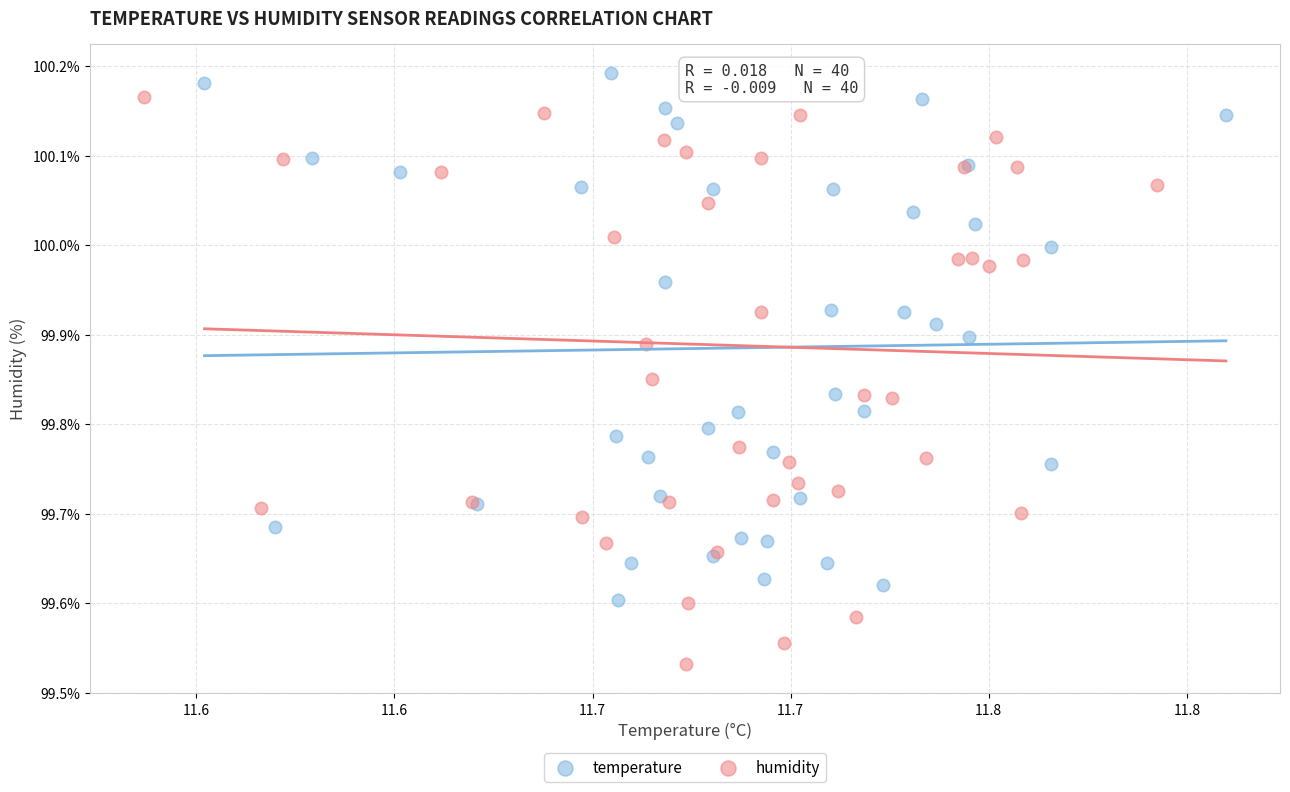

Which series has the widest spread of Y values?

humidity